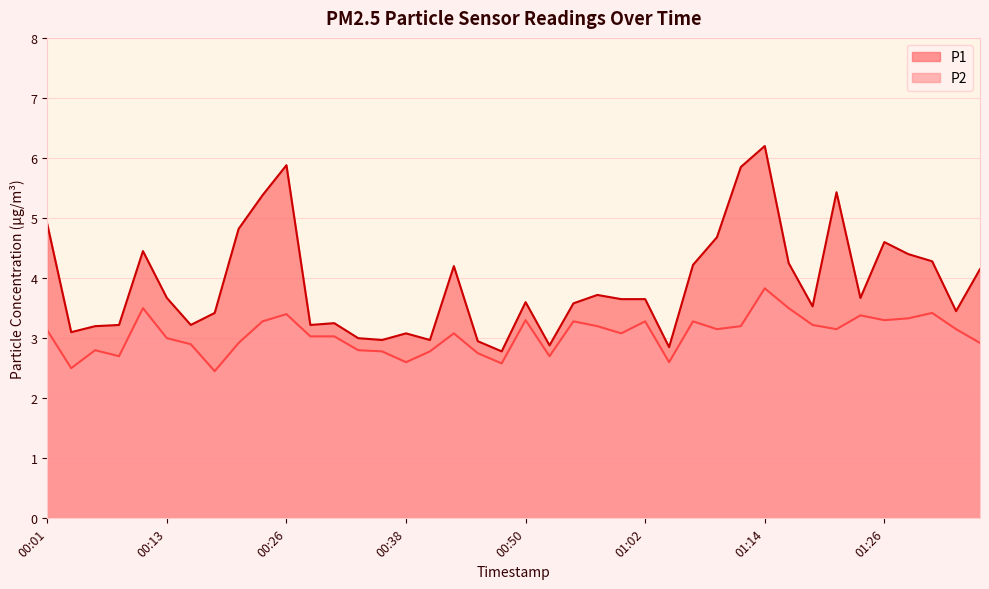

True or false: P1 and P2 cross at least once.

False